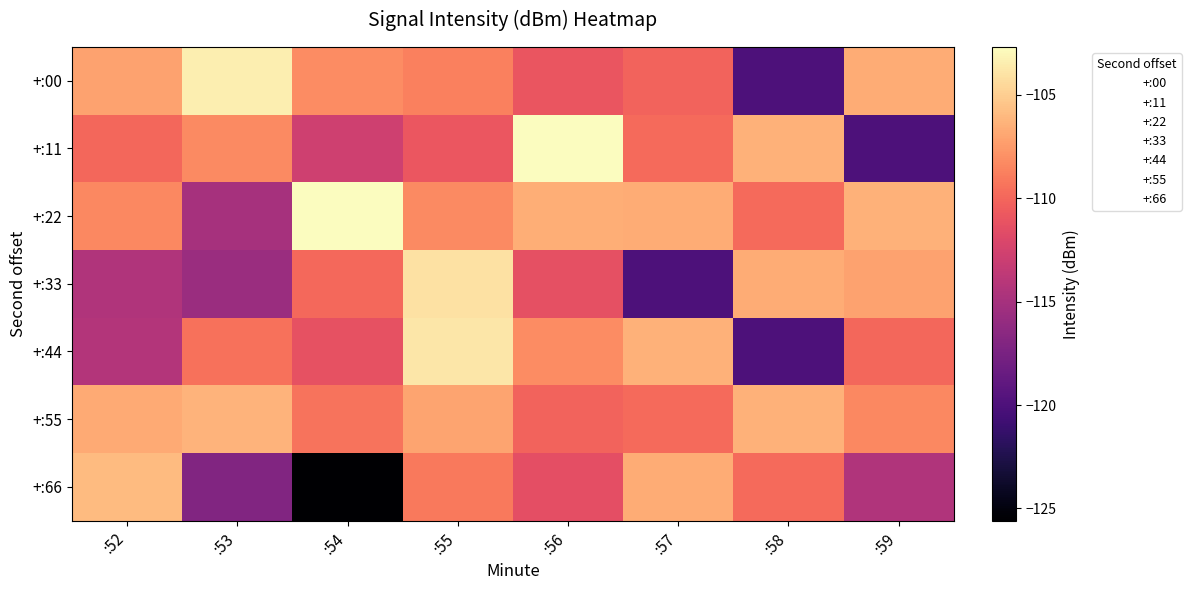

List the series in order of their peak value, highest first.

+:11, +:22, +:00, +:44, +:33, +:66, +:55